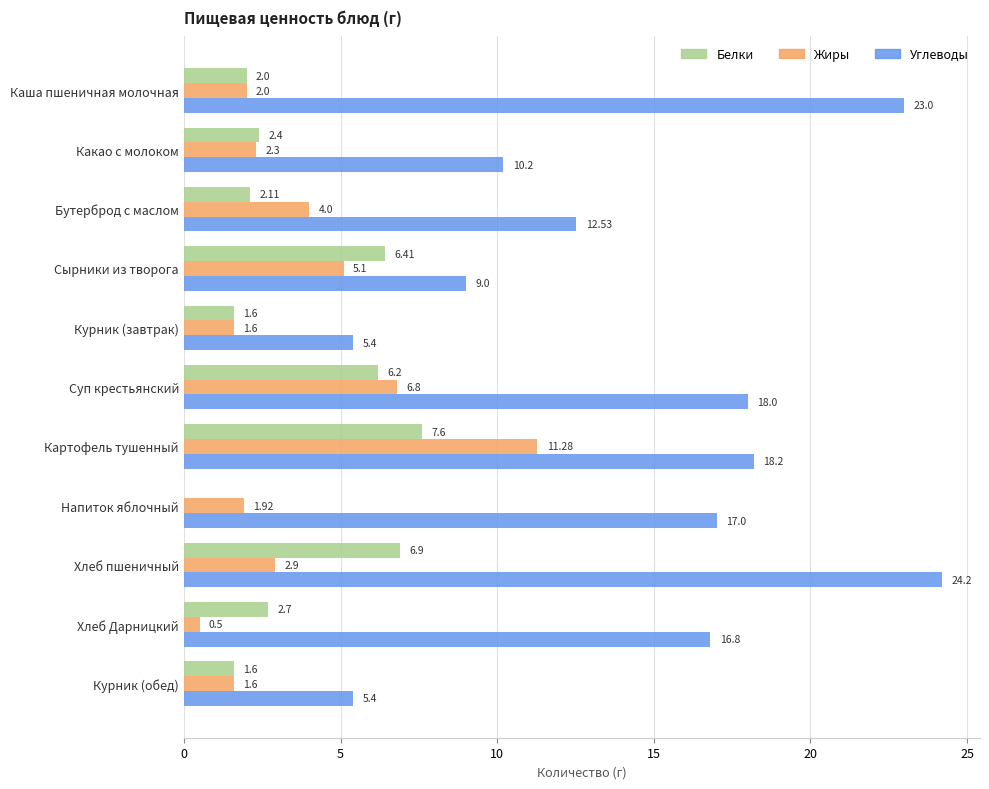

What is the highest value of the Белки series?

7.6